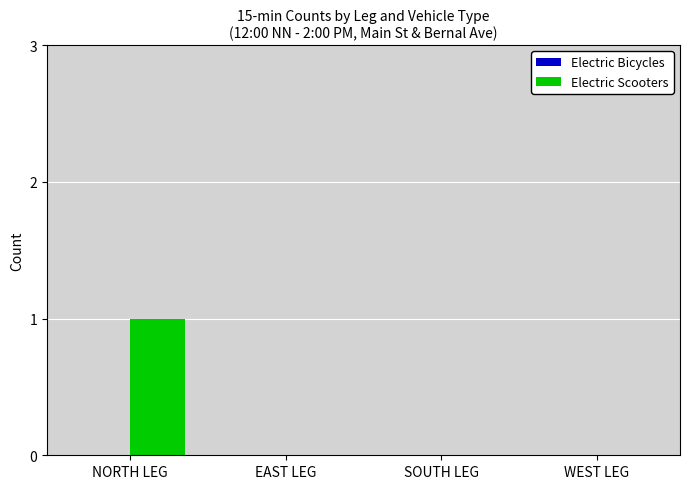

Which category has the highest value across all series?

NORTH LEG